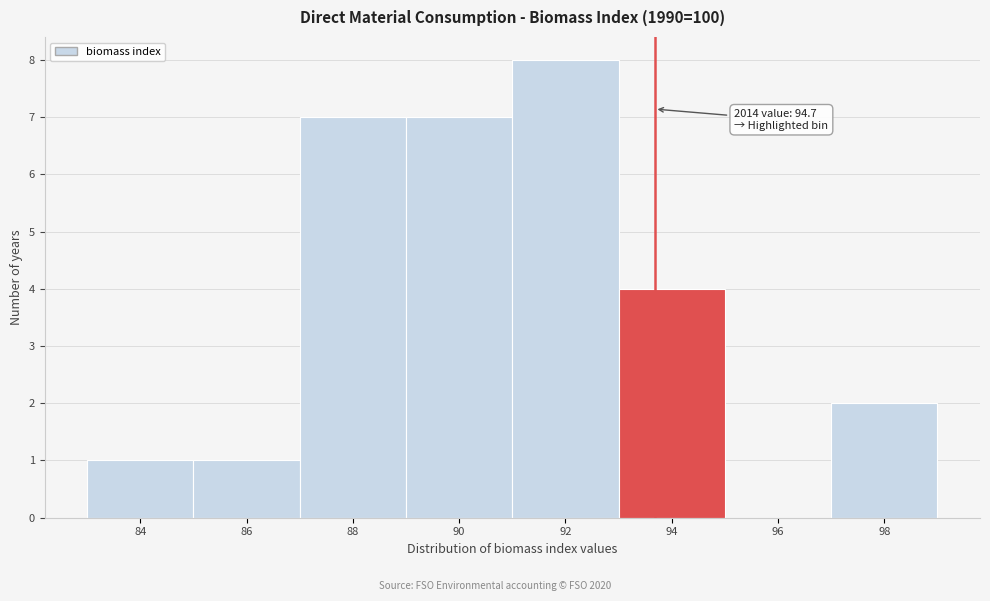

Reading left to right, what are all the values shown in this chart?

84=1	86=1	88=7	90=7	92=8	94=4	96=0	98=2